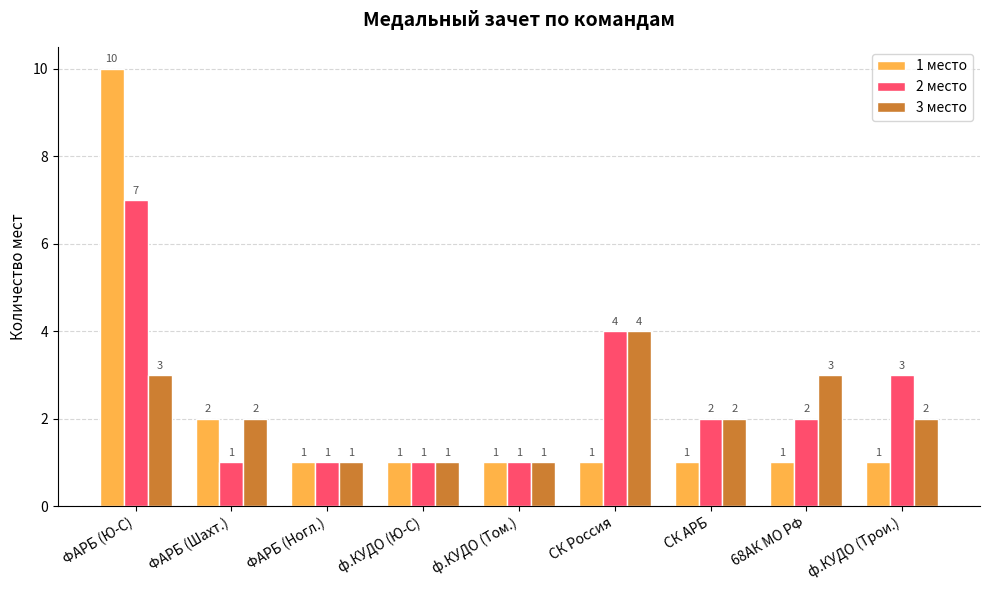

What is the label of the 8th bar from the left?

68АК МО РФ